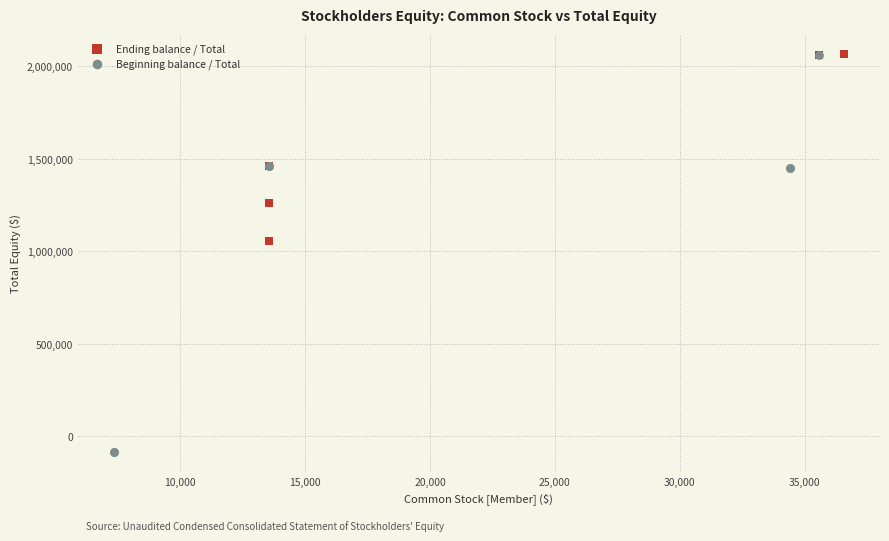

What are all the series names shown in the legend?

Ending balance / Total, Beginning balance / Total